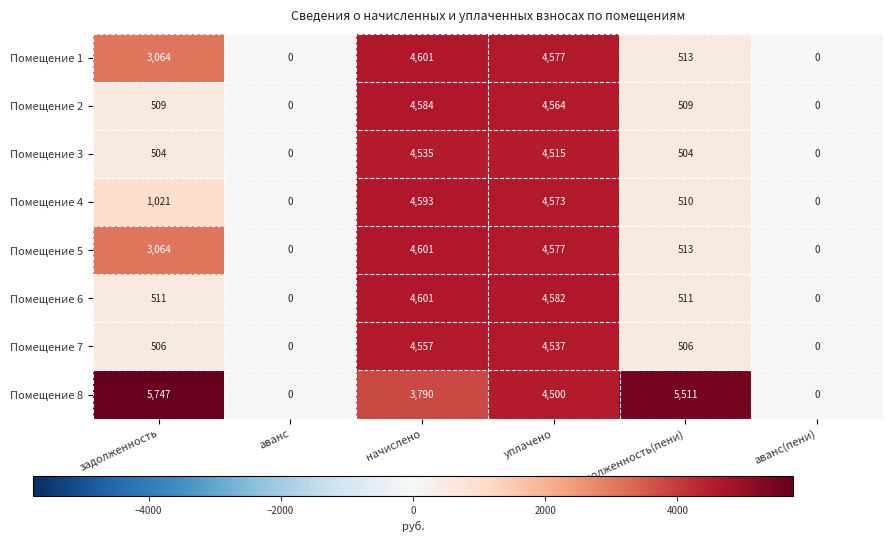

Which category has the highest value across all series?

задолженность